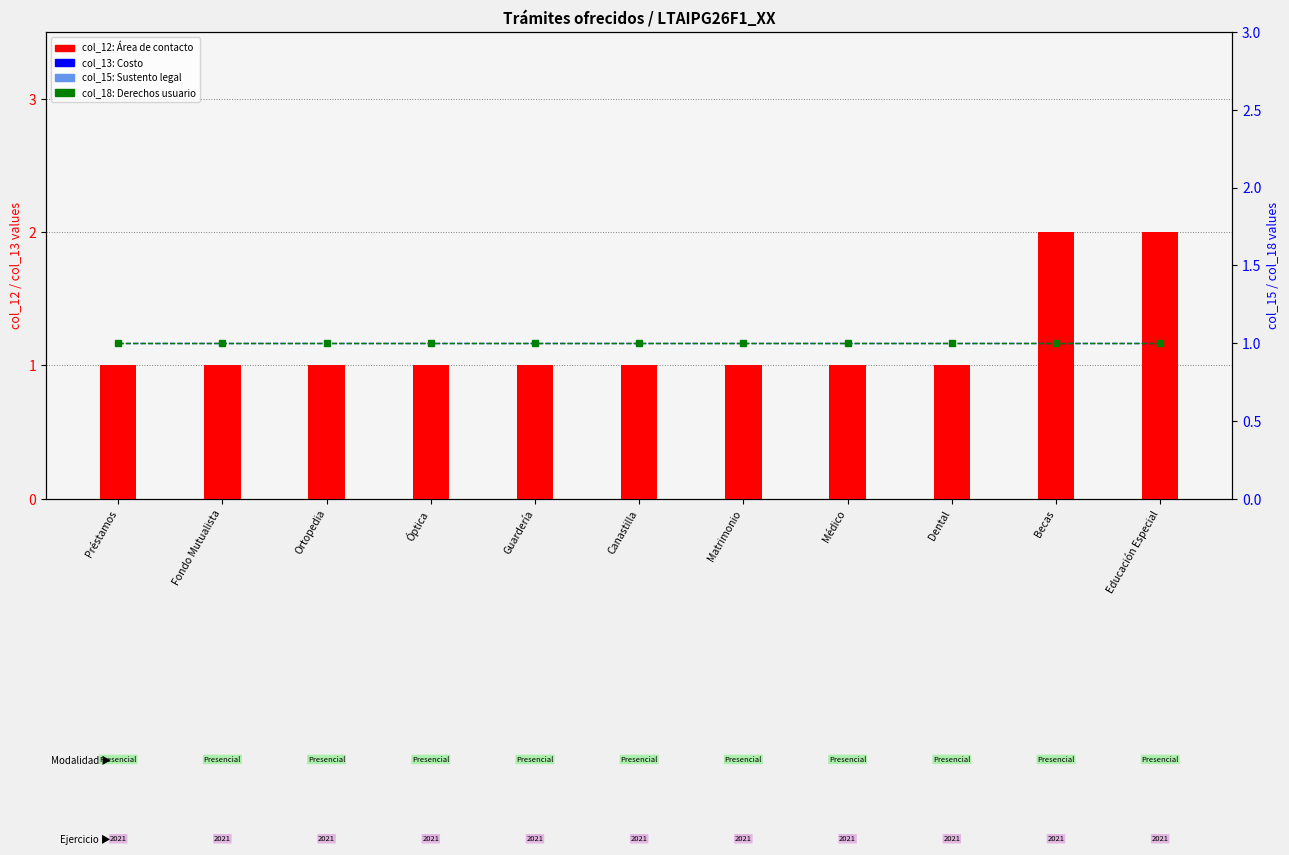

Between Dental and Educación Especial, which is larger?

Educación Especial